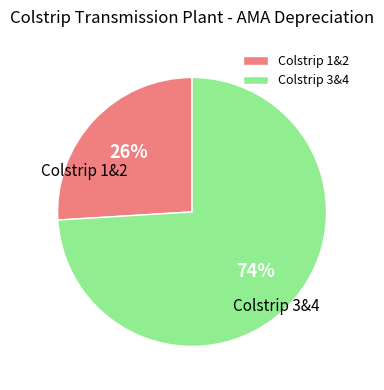

How many slices are in this pie chart?

2